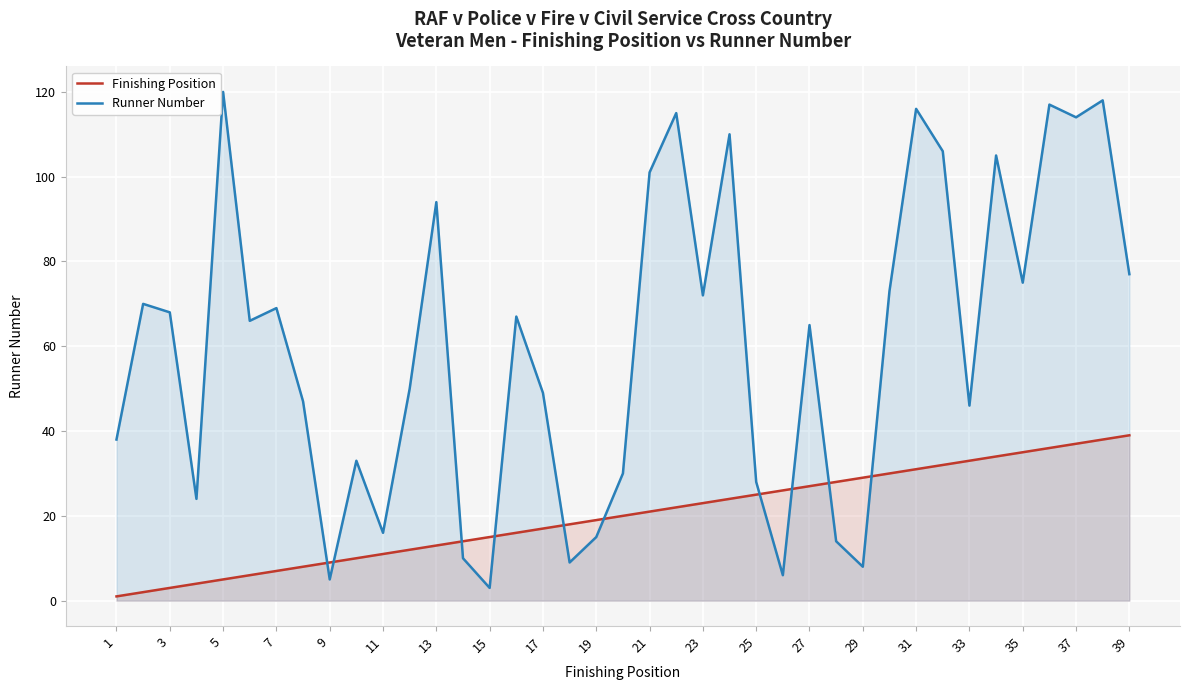

How many interior local valleys does the Runner Number series have?

12